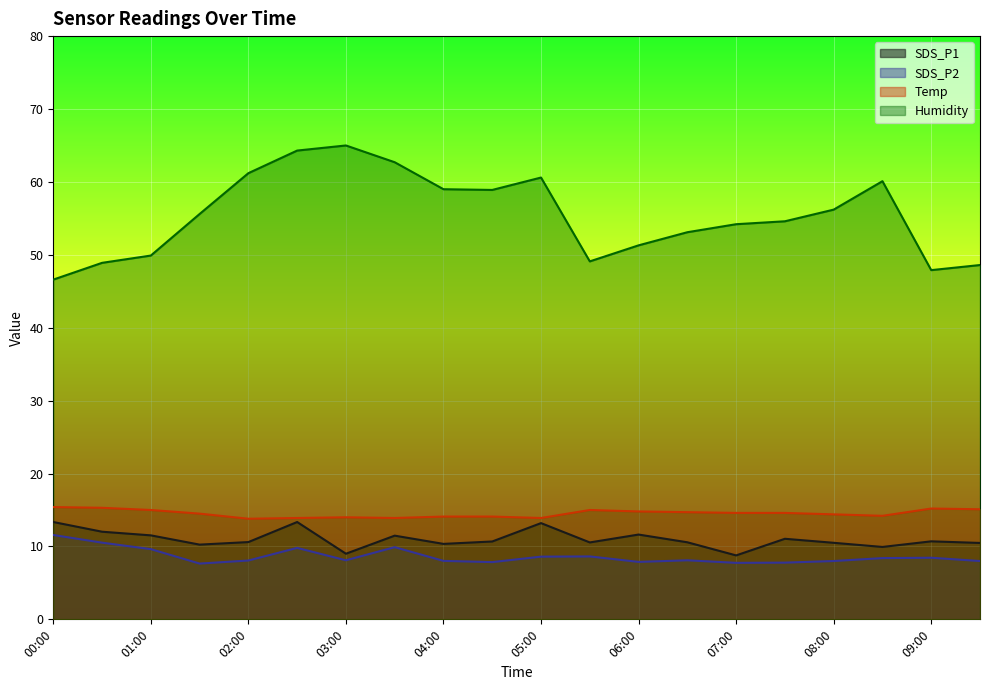

What is the difference between the maximum and minimum values in the Humidity series?

18.4